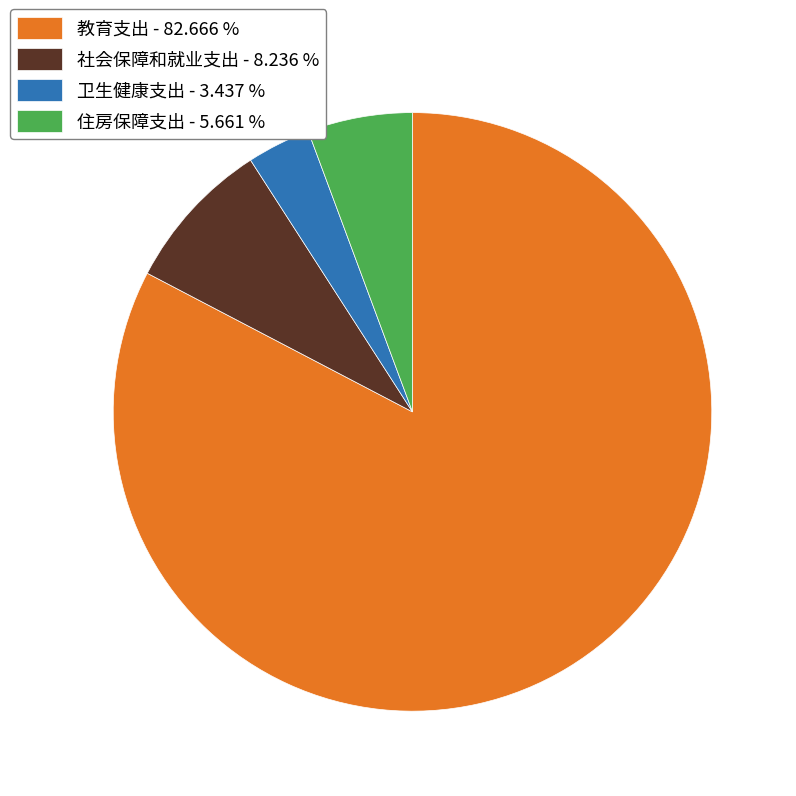

Do 住房保障支出 - 5.661 % and 社会保障和就业支出 - 8.236 % together represent more than half of the pie?

No